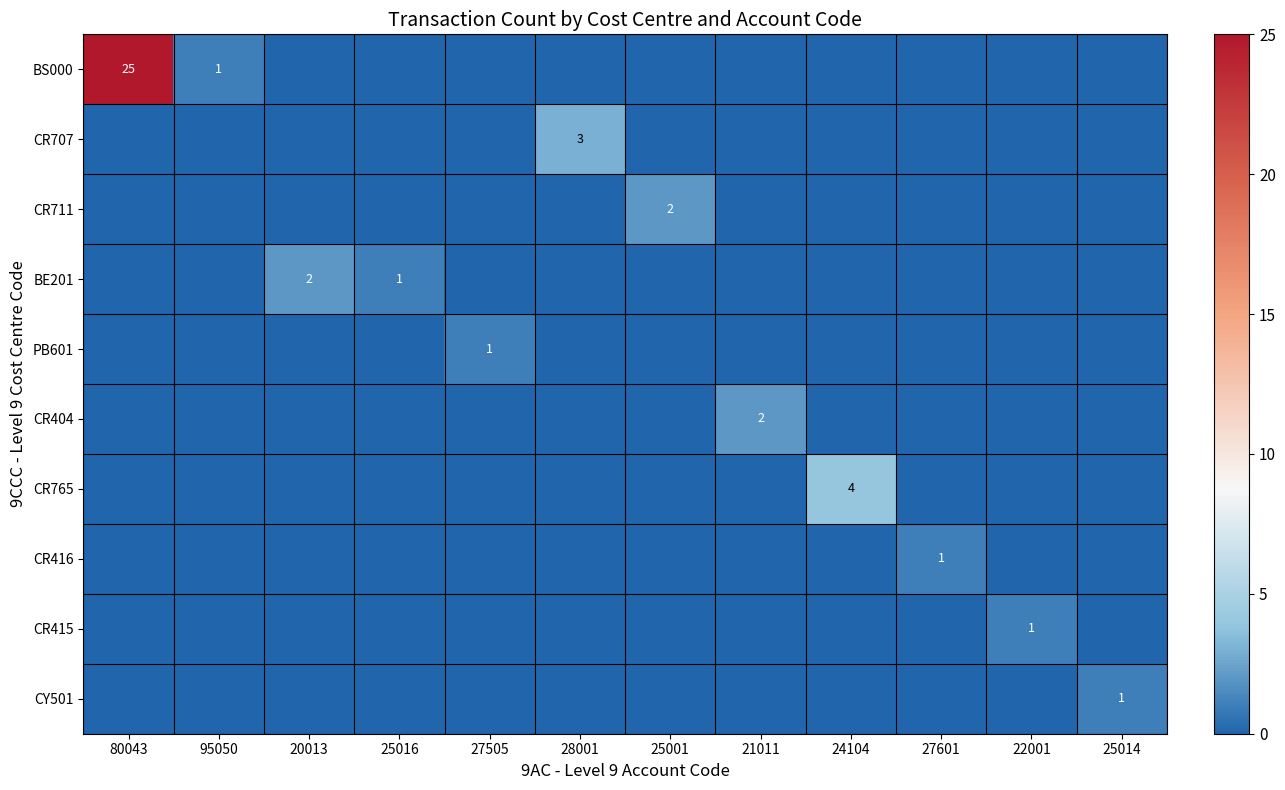

Is it true that BE201 equals 1 at 25016?

True